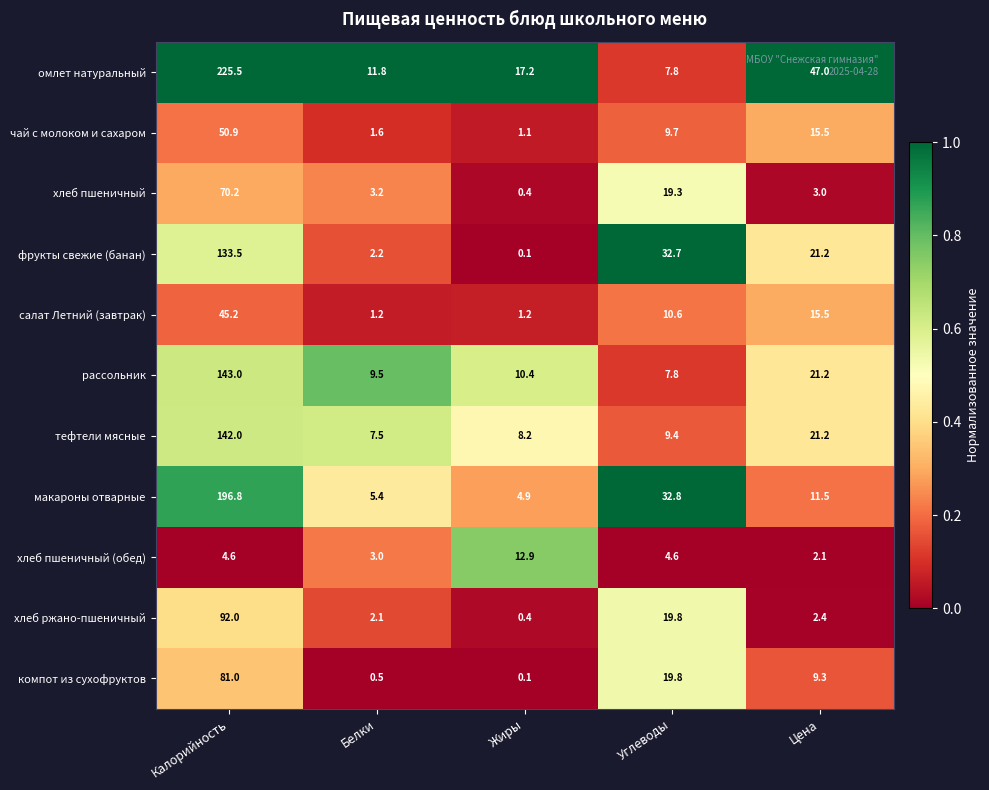

What is the sum of the компот из сухофруктов values at Белки and Цена?

9.8